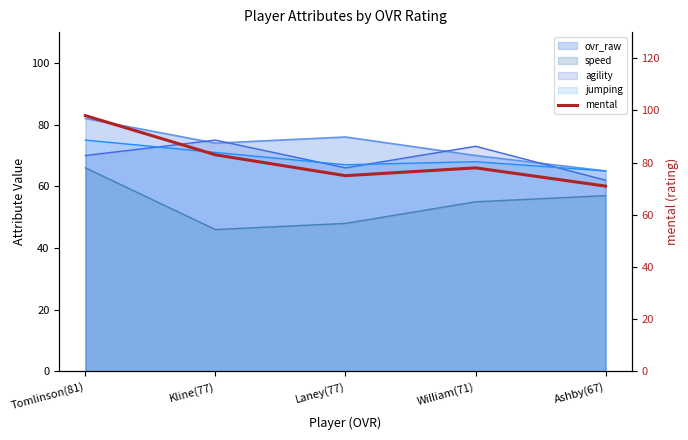

Which label corresponds to the largest value in the chart?

Tomlinson(81)